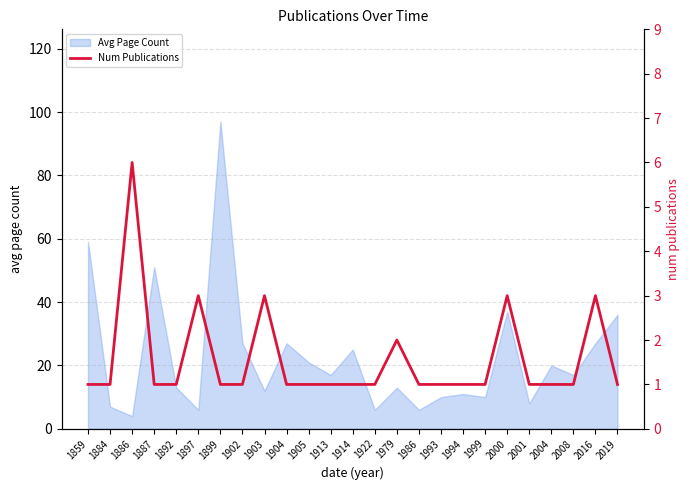

The chart shows a value of 1 at 2001. True or false?

True